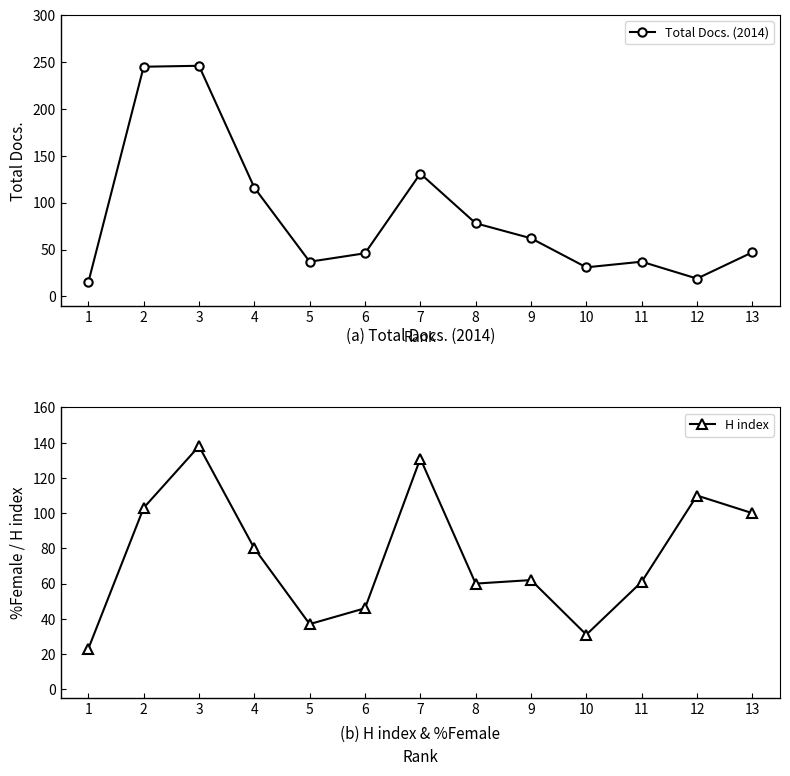

What is the value of the Total Docs. (2014) point at the 2nd from the left?

245